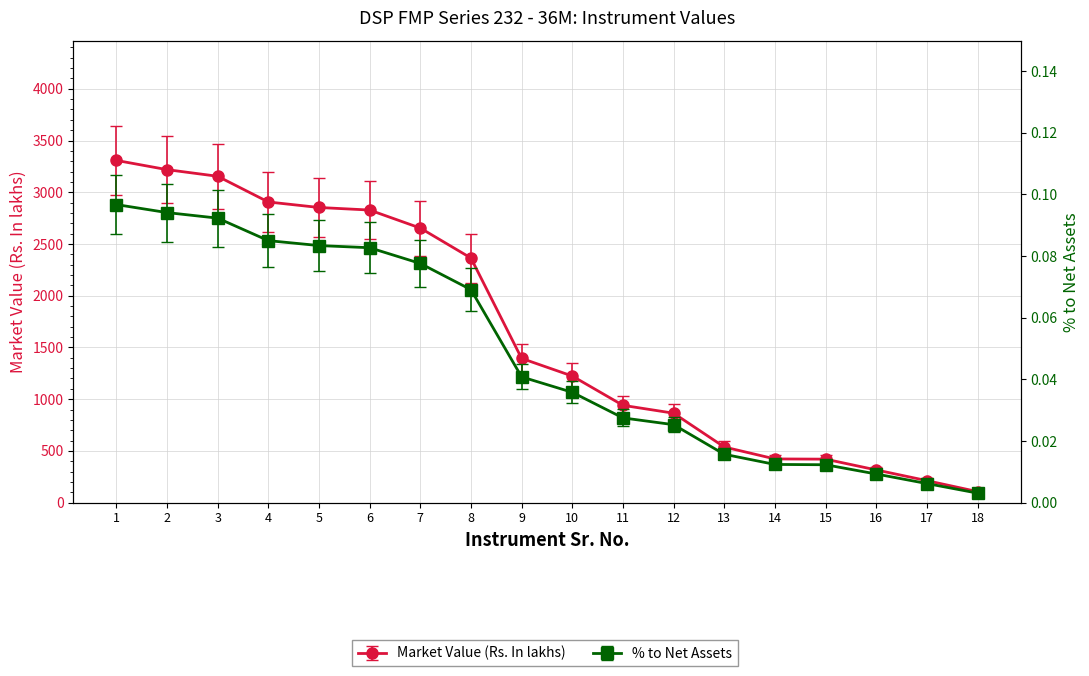

What is the sum of the % to Net Assets values at 13 and 6?

0.1